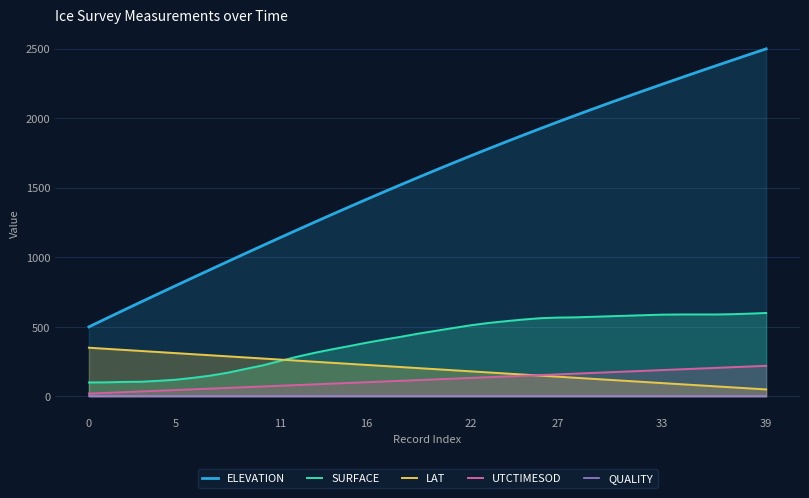

Reading left to right, what are all the values shown in this chart?

ELEVATION: 500.0	560.2	619.9	679.1	737.9	796.4	854.6	912.5	970.1	1027.5	1084.6	1141.3	1197.5	1253.3	1308.7	1363.5	1417.8	1471.5	1524.6	1577.1	1629.0	1680.2	1730.9	1780.8	1830.1	1878.7	1926.6	1973.9	2020.5	2066.4	2111.8	2156.6	2200.9	2244.7	2288.1	2331.1	2373.7	2416.0	2458.1	2500.0
SURFACE: 100.0	101.0	104.0	105.3	111.9	120.0	133.3	149.3	170.4	196.9	222.8	254.4	285.5	313.4	338.3	362.0	386.3	408.4	429.6	451.9	472.1	492.2	511.7	527.9	540.8	552.7	562.4	566.8	568.5	572.4	576.3	580.2	584.2	587.9	589.2	589.2	589.2	591.0	595.0	600.0
LAT: 350.0	342.3	334.5	326.7	319.0	311.2	303.5	295.7	288.0	280.3	272.5	264.8	257.0	249.4	241.6	233.9	226.2	218.5	210.8	203.1	195.4	187.7	180.1	172.3	164.7	157.0	149.3	141.7	134.0	126.4	118.7	111.1	103.4	95.8	88.1	80.5	72.9	65.2	57.6	50.0
UTCTIMESOD: 20.0	25.1	30.2	35.3	40.5	45.6	50.7	55.8	60.9	66.1	71.2	76.3	81.4	86.6	91.7	96.8	101.9	107.1	112.2	117.3	122.4	127.6	132.7	137.8	143.0	148.1	153.2	158.3	163.5	168.6	173.8	178.9	184.0	189.2	194.3	199.4	204.6	209.7	214.9	220.0
QUALITY: 0.0	0.0	0.0	0.0	0.0	0.0	0.0	0.0	0.0	0.0	0.0	0.0	0.0	0.0	0.0	0.0	0.0	0.0	0.0	0.0	0.0	0.0	0.0	0.0	0.0	0.0	0.0	0.0	0.0	0.0	0.0	0.0	0.0	0.0	0.0	0.0	0.0	0.0	0.0	0.0